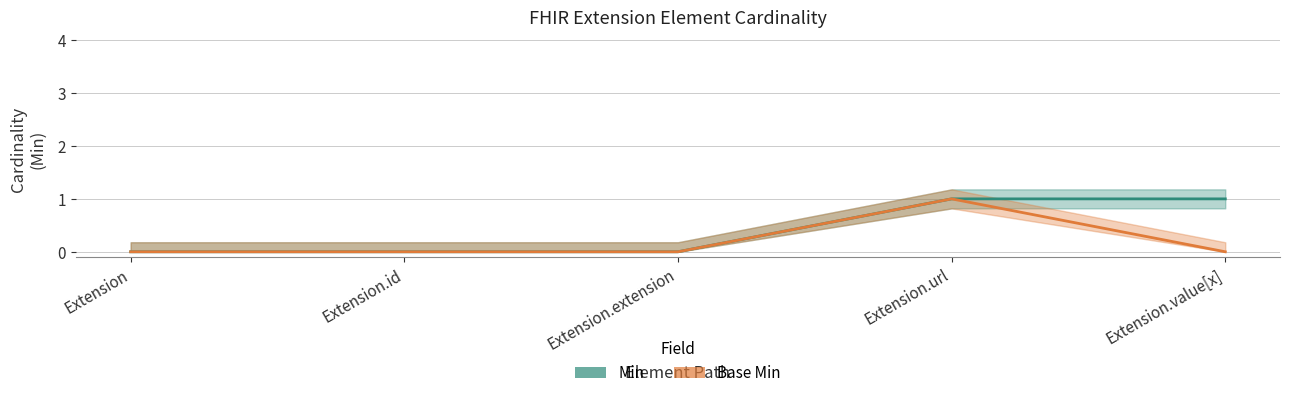

List the series in order of their peak value, lowest first.

Min, Base Min